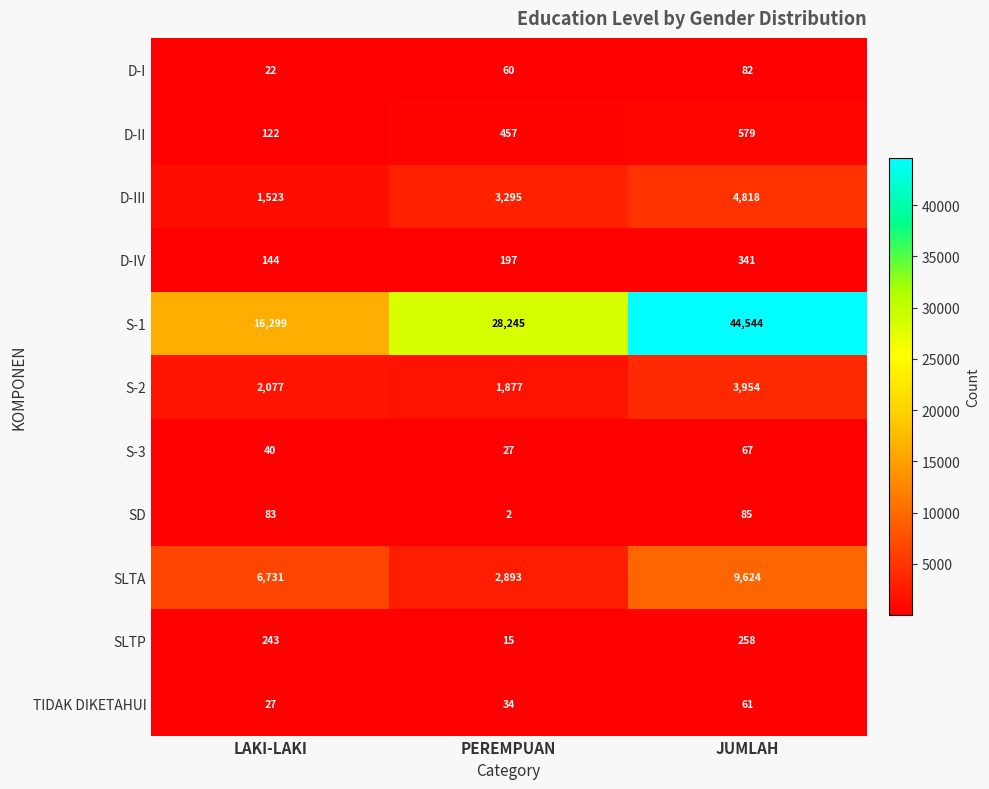

What is the minimum value for TIDAK DIKETAHUI?

27